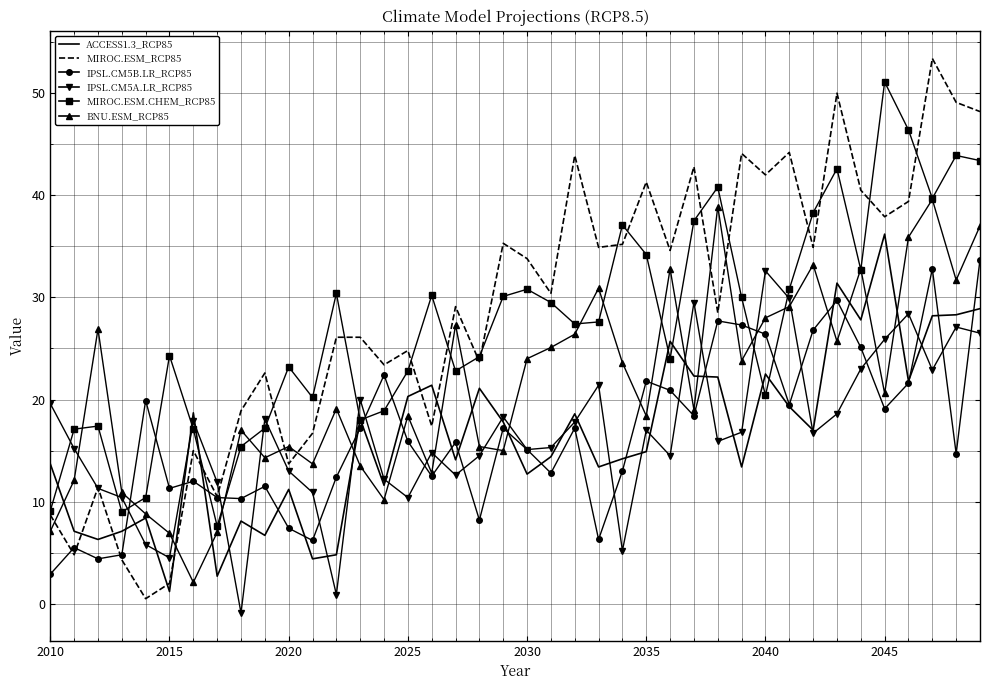

Which series ends up on top after the final intersection of IPSL.CM5A.LR_RCP85 and MIROC.ESM.CHEM_RCP85?

MIROC.ESM.CHEM_RCP85